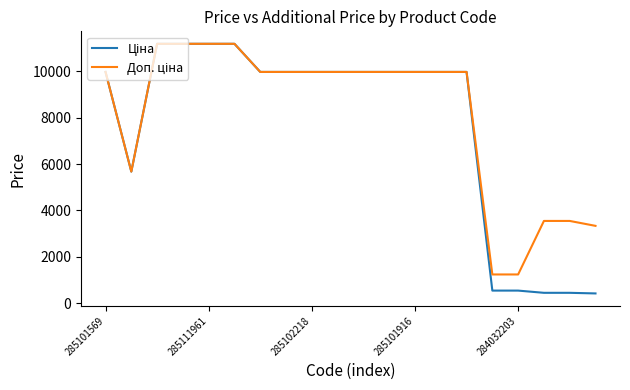

What is the maximum value shown in the chart?

11188.2